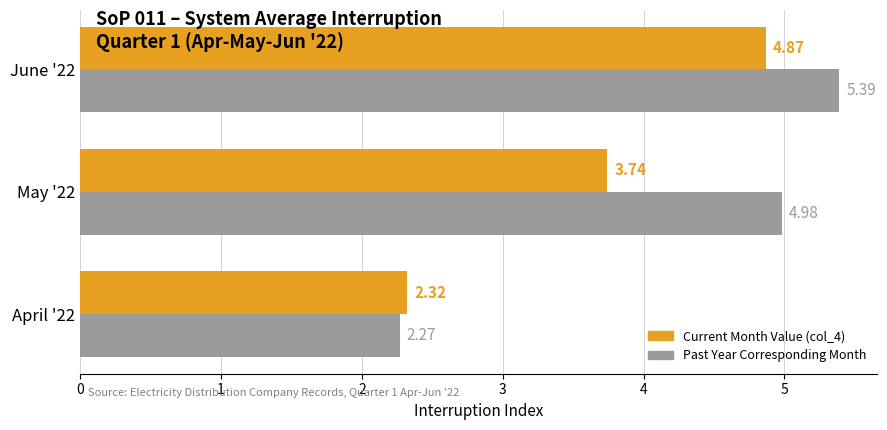

What is the total value across all series at April '22?

4.6